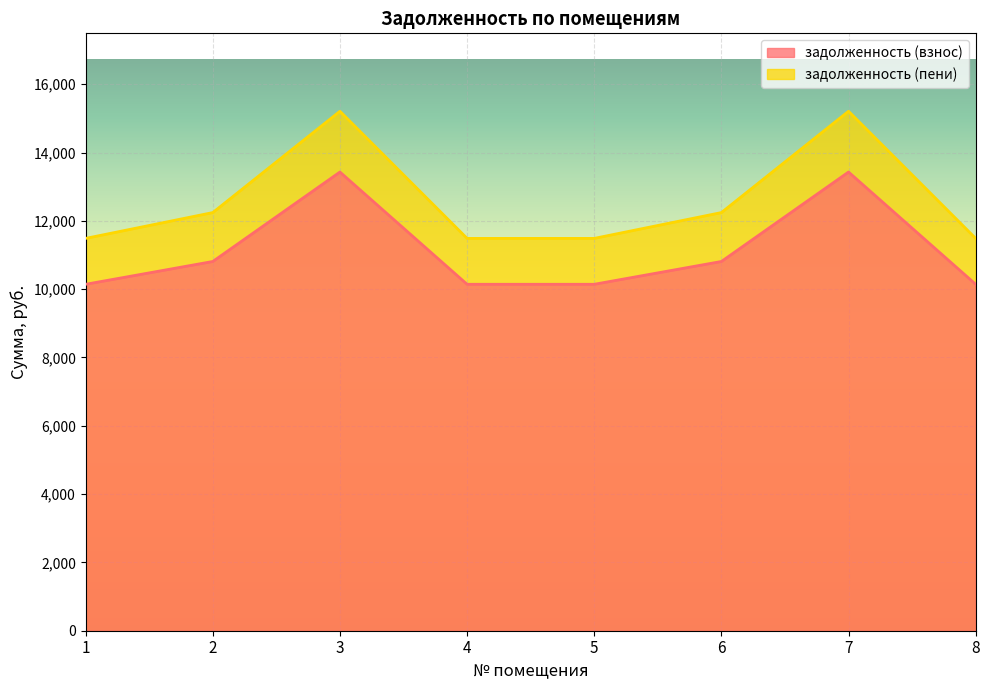

True or false: задолженность (взнос) has more than 2 points higher than both neighbors.

False